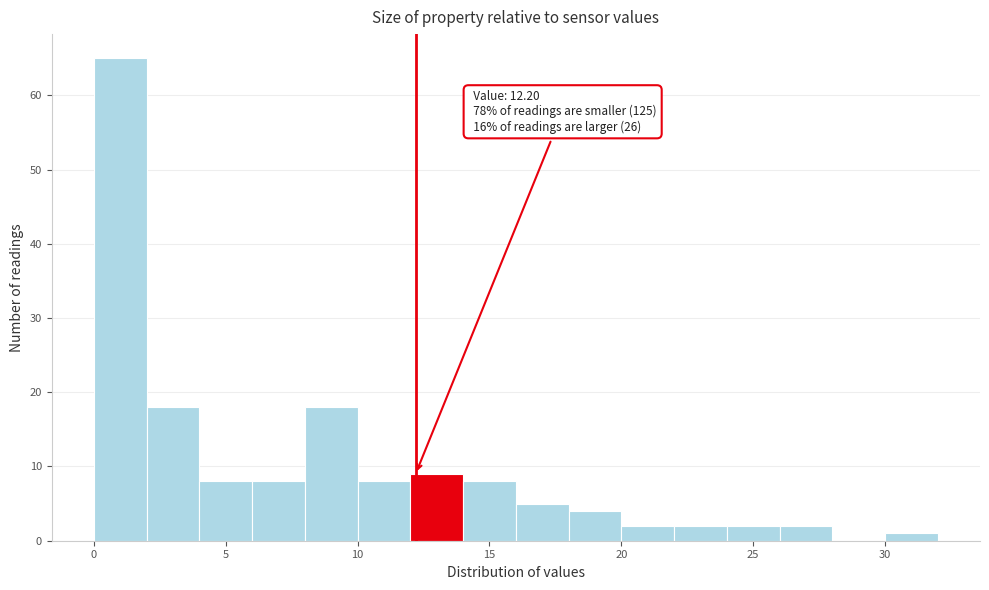

Which range on the x-axis has the tallest bar?

0 to 2